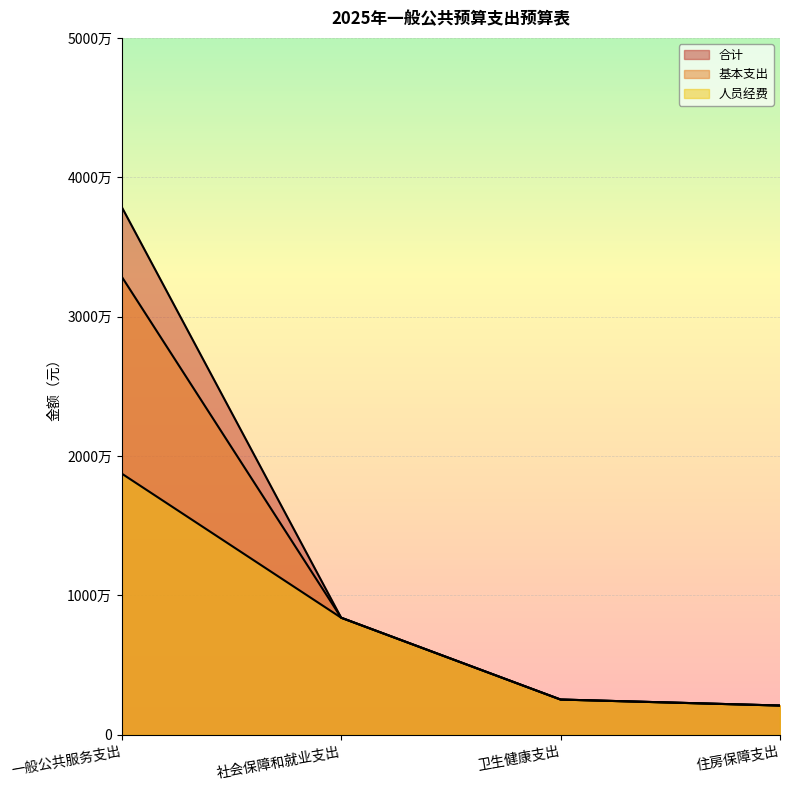

Which series changed the most between 社会保障和就业支出 and 住房保障支出?

合计